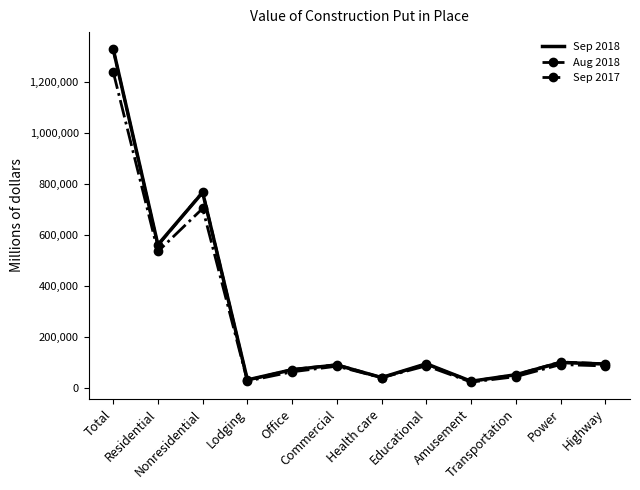

What is the maximum value shown in the chart?

1329452